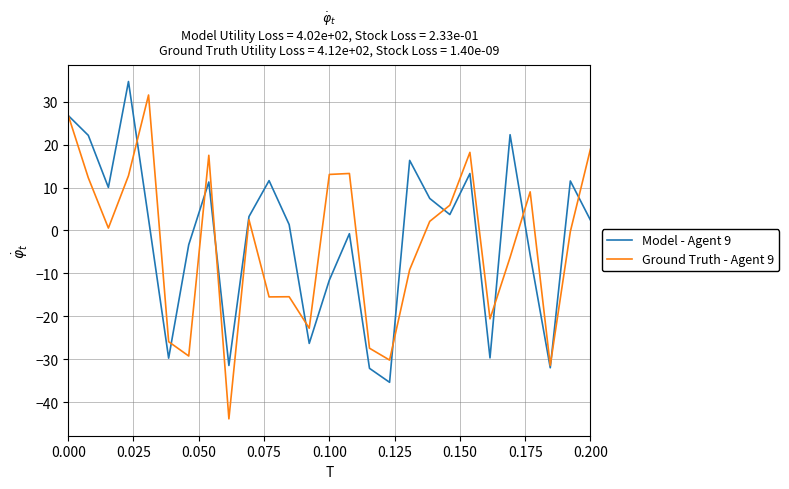

Does the chart display data point markers on the line(s)?

No